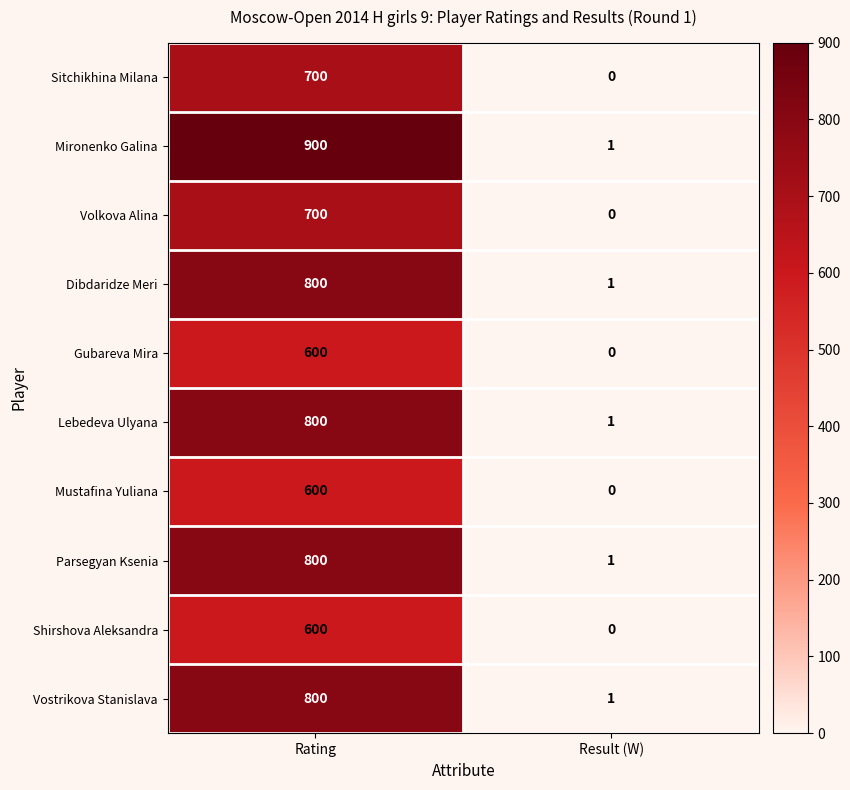

How many data points in Lebedeva Ulyana are less than 800?

1